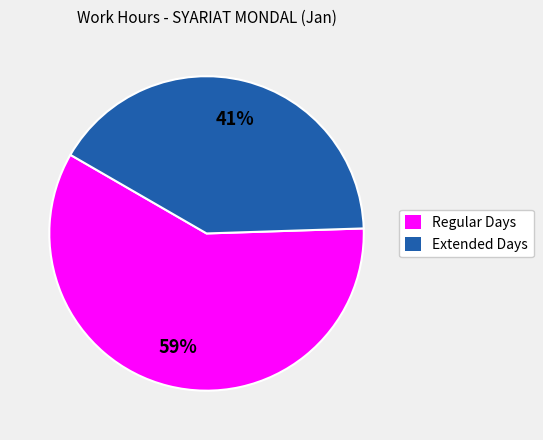

What is the majority slice?

Regular Days